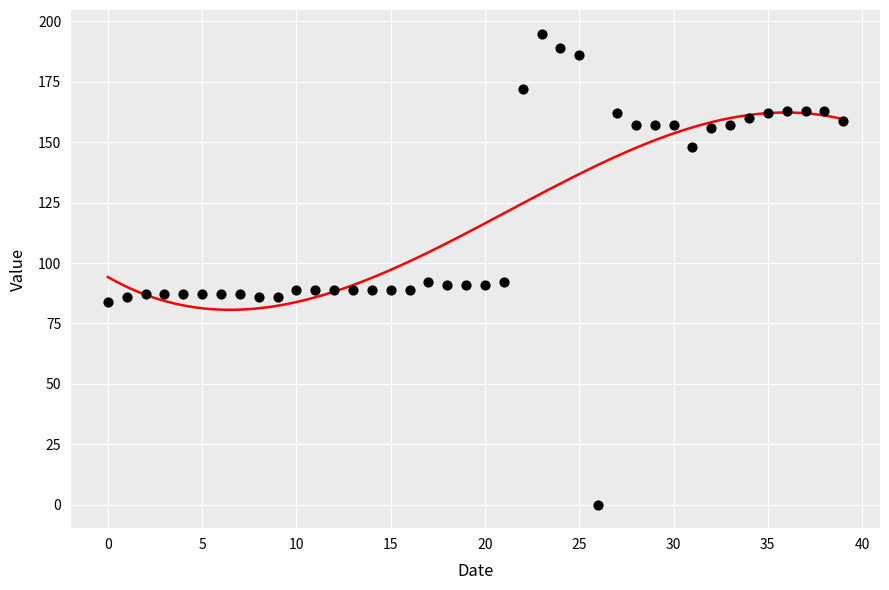

What is the range of Y values (max minus min)?

195